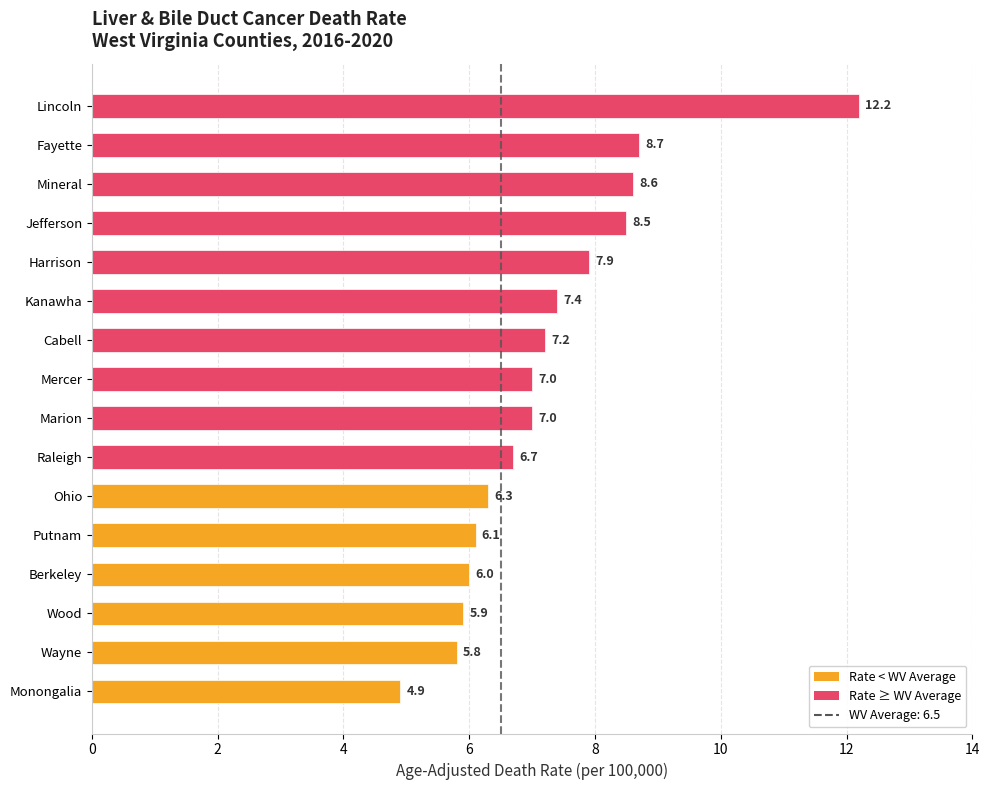

The chart shows a value of 5.9 at Wood. True or false?

True